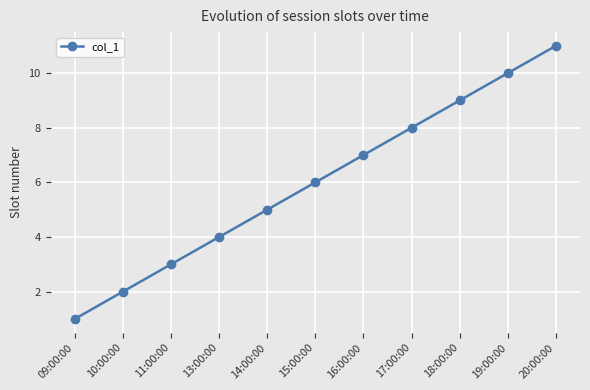

Where is the data nearest to the value 6?

15:00:00